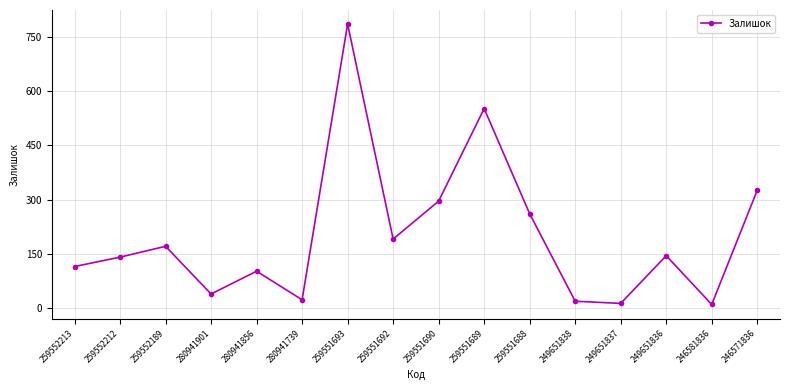

Which has a higher value, 259551688 or 280941739?

259551688